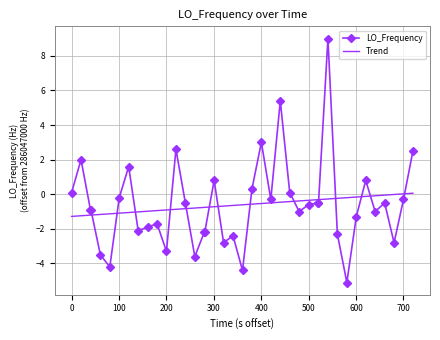

How many values in the LO_Frequency series exceed 0?

12